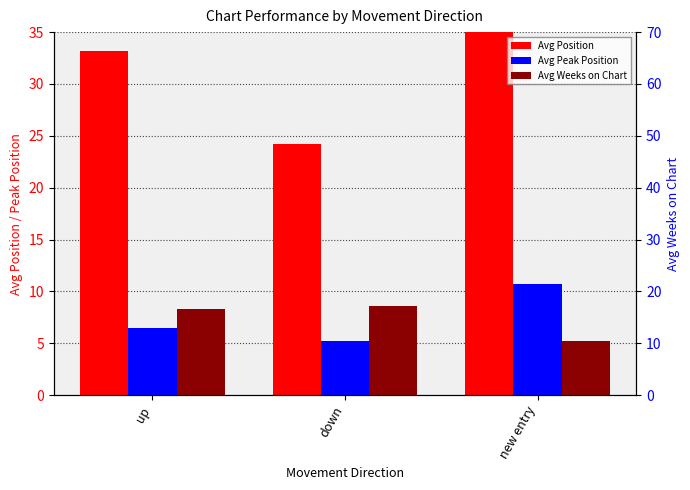

What is the minimum value for Avg Weeks on Chart?

10.3